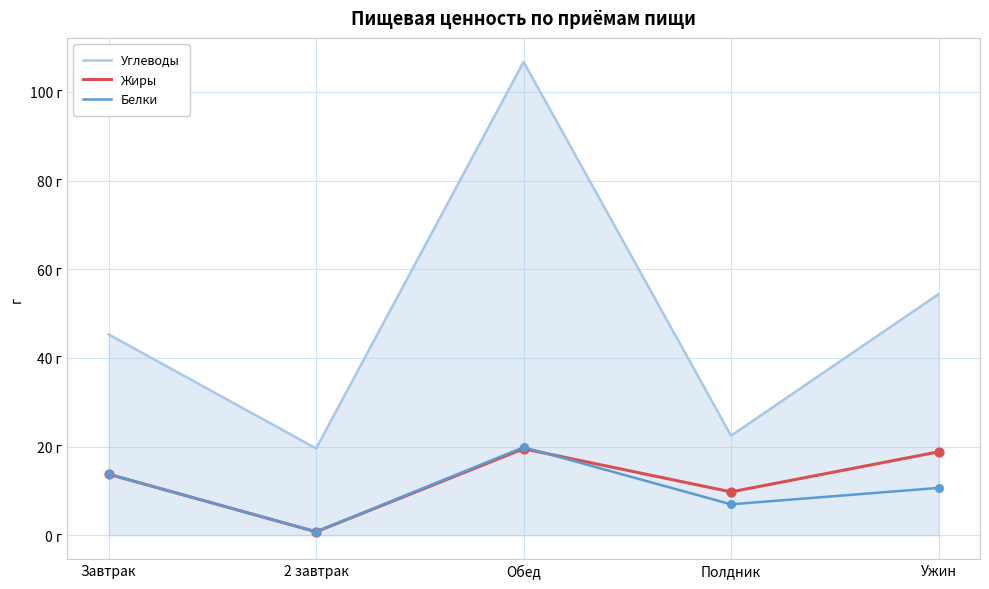

What are all the series names shown in the legend?

Углеводы, Жиры, Белки